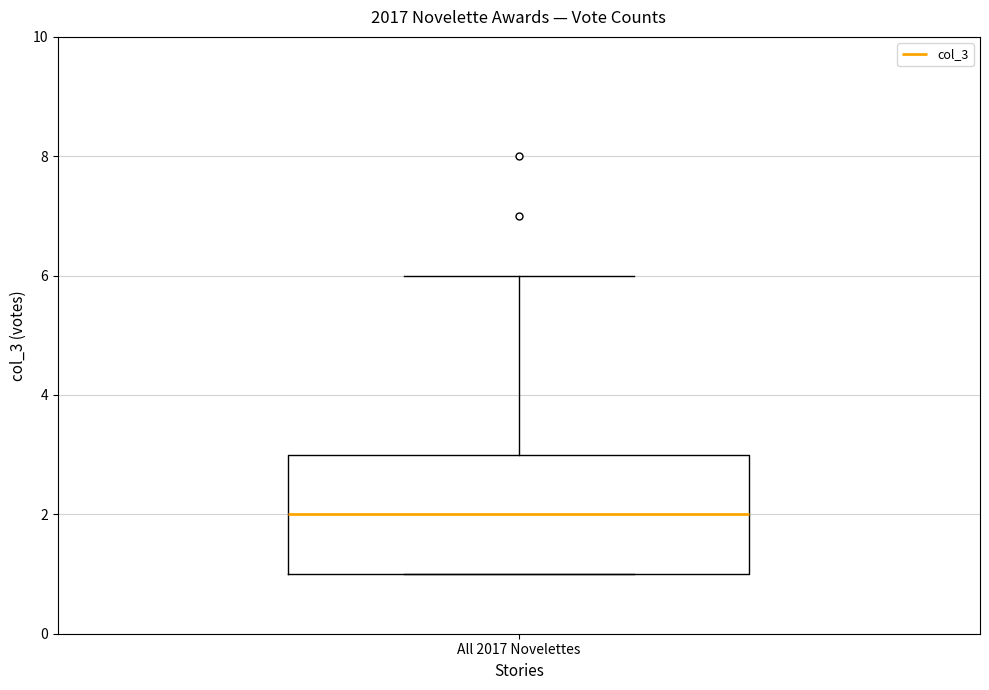

Read this box plot against the y-axis: the position of the median line, the range covered by the box, and the ends of both whiskers. The values are not printed on the chart, so give them approximately, as read against the axis.

median 2, box 1 to 3, whiskers 1 to 6